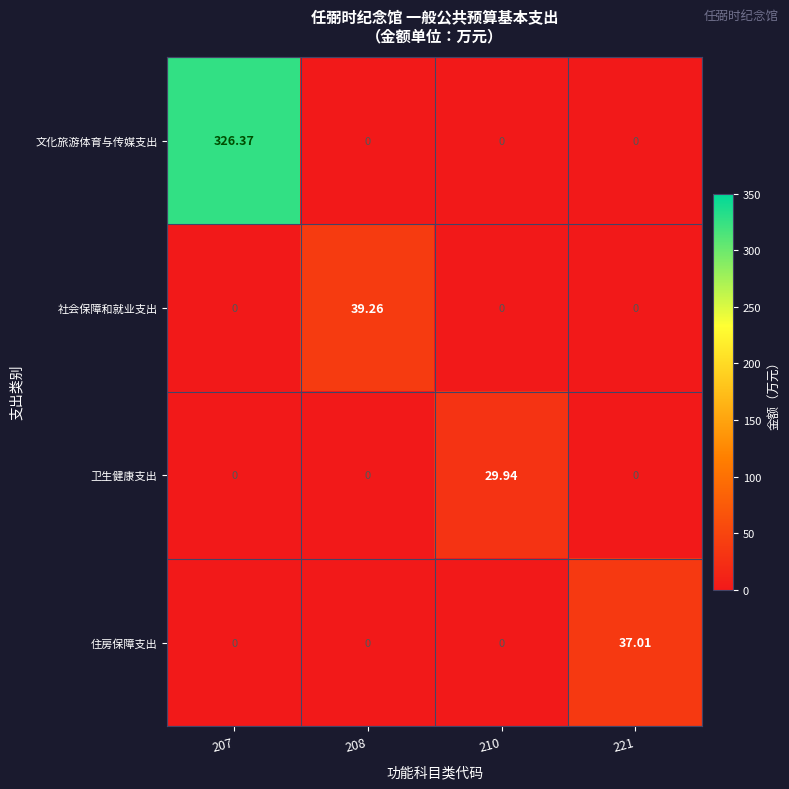

List the series in order of their peak value, lowest first.

卫生健康支出, 住房保障支出, 社会保障和就业支出, 文化旅游体育与传媒支出